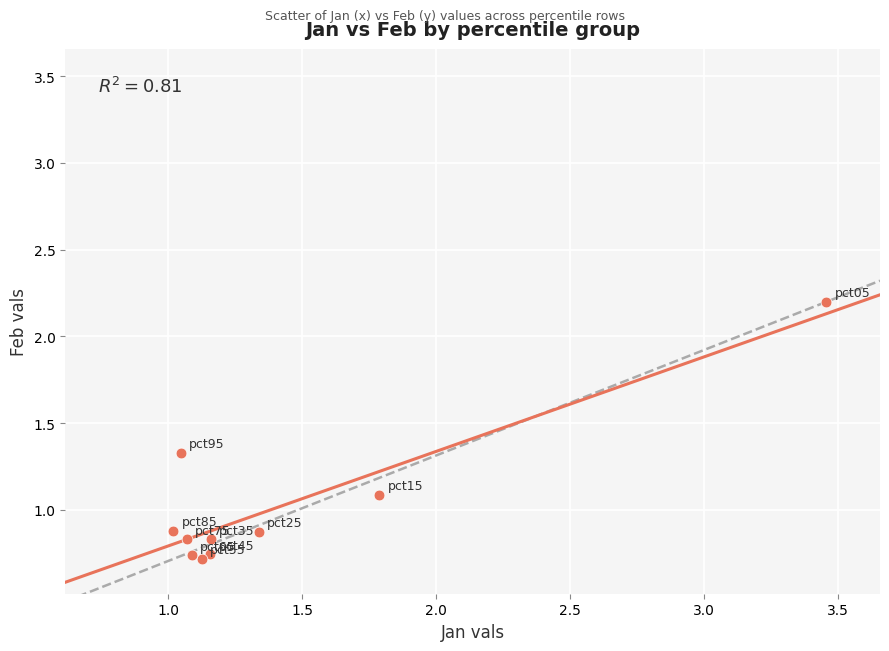

What is the average X value?

1.4